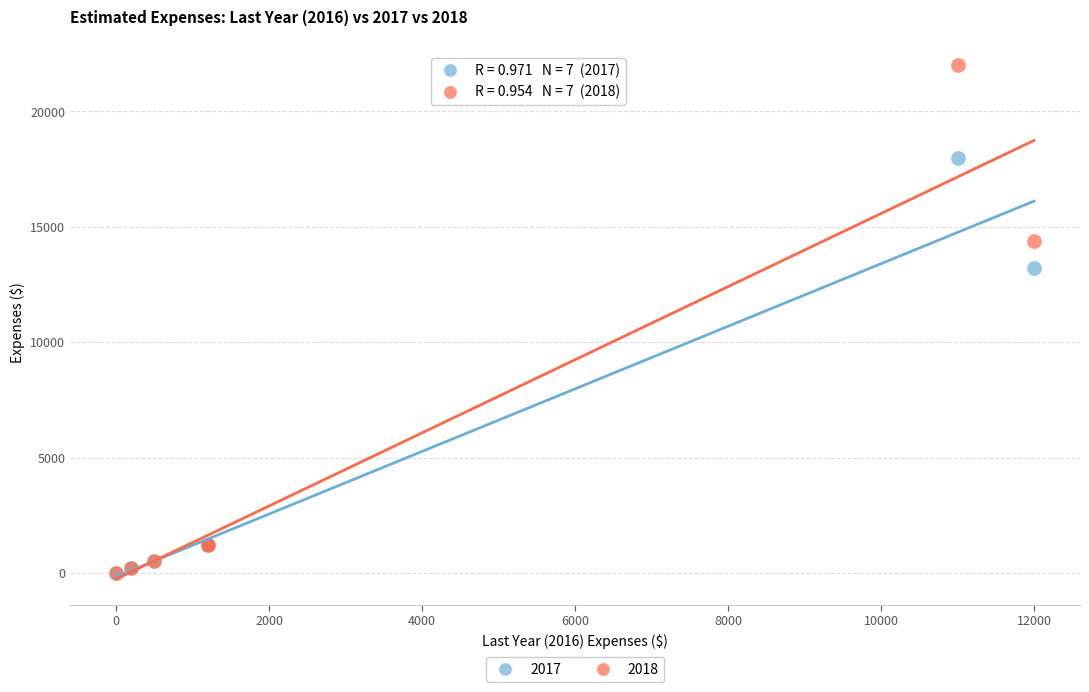

Across all series, what Y value is closest to 11000?

13200